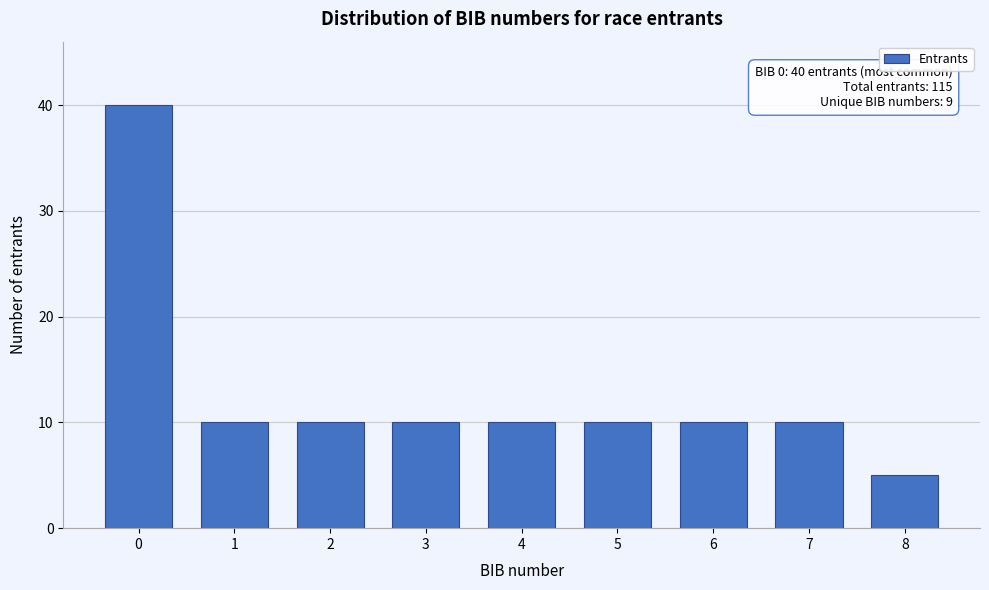

Reading left to right, transcribe all the data shown in this chart.

0=40	1=10	2=10	3=10	4=10	5=10	6=10	7=10	8=5